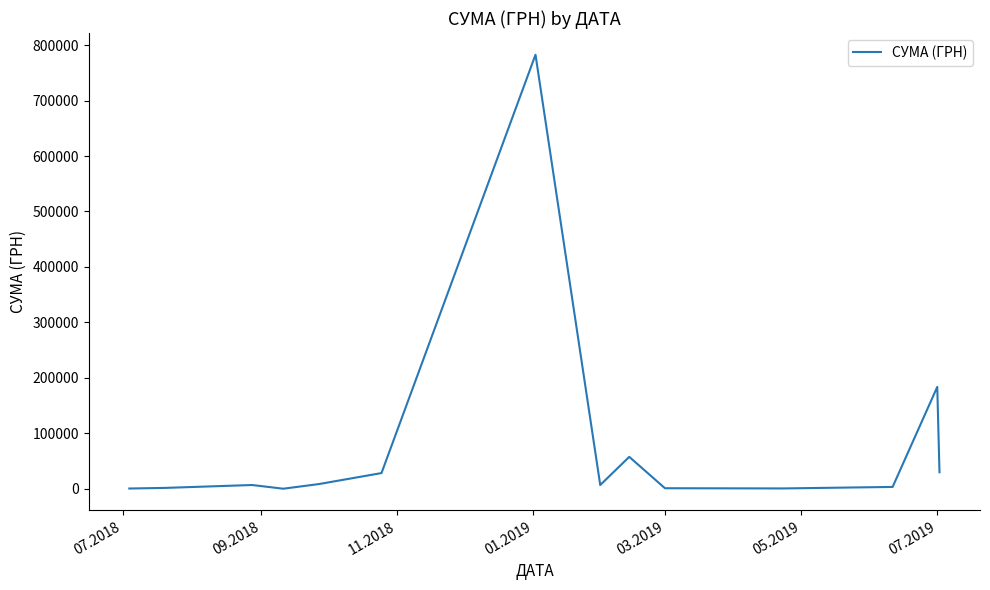

What is the difference between the maximum and minimum values?

782303.3